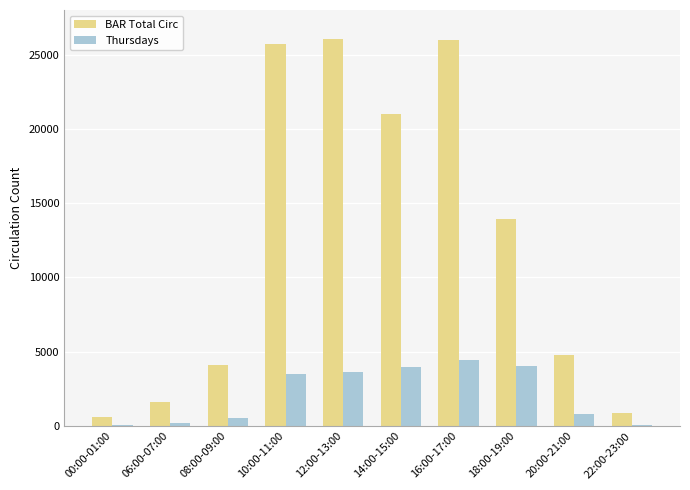

At which category is the sum across all series the highest?

16:00-17:00